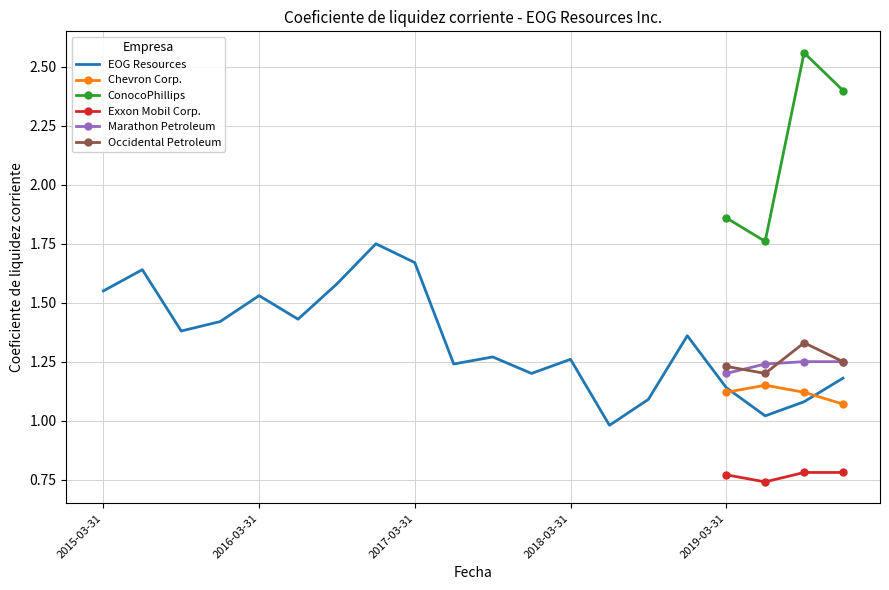

The Chevron Corp. series shows -0.6 at 2015-12-31. True or false?

False